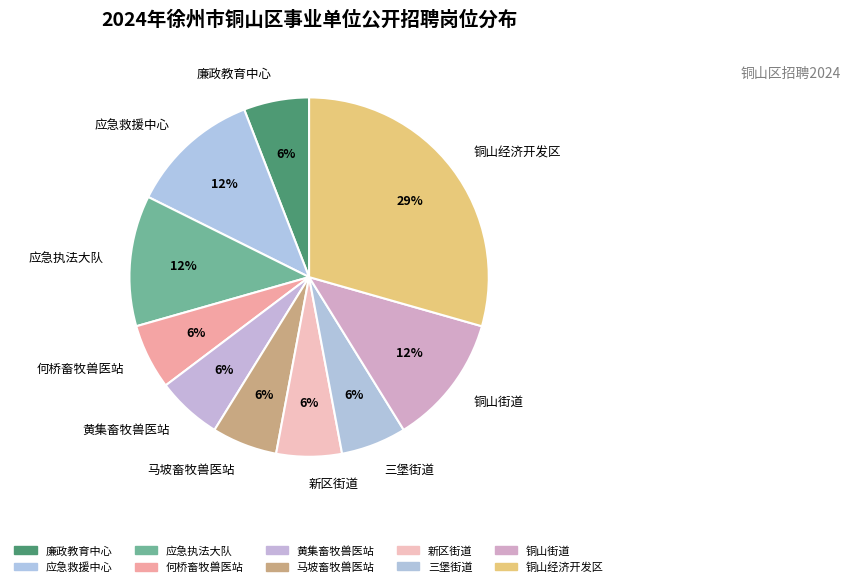

To the nearest percent, what is the combined percentage of 新区街道 and 何桥畜牧兽医站?

12%